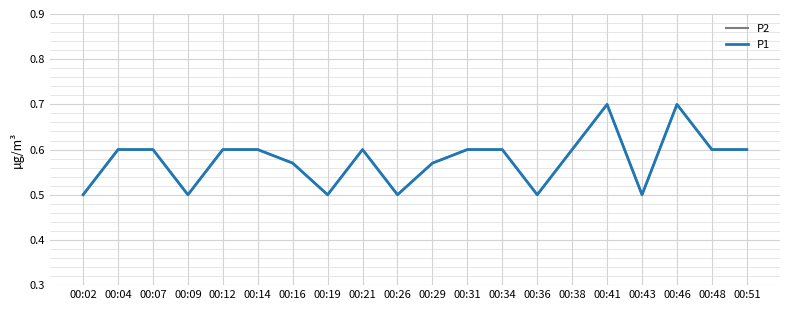

Does the chart have visible grid lines?

Yes